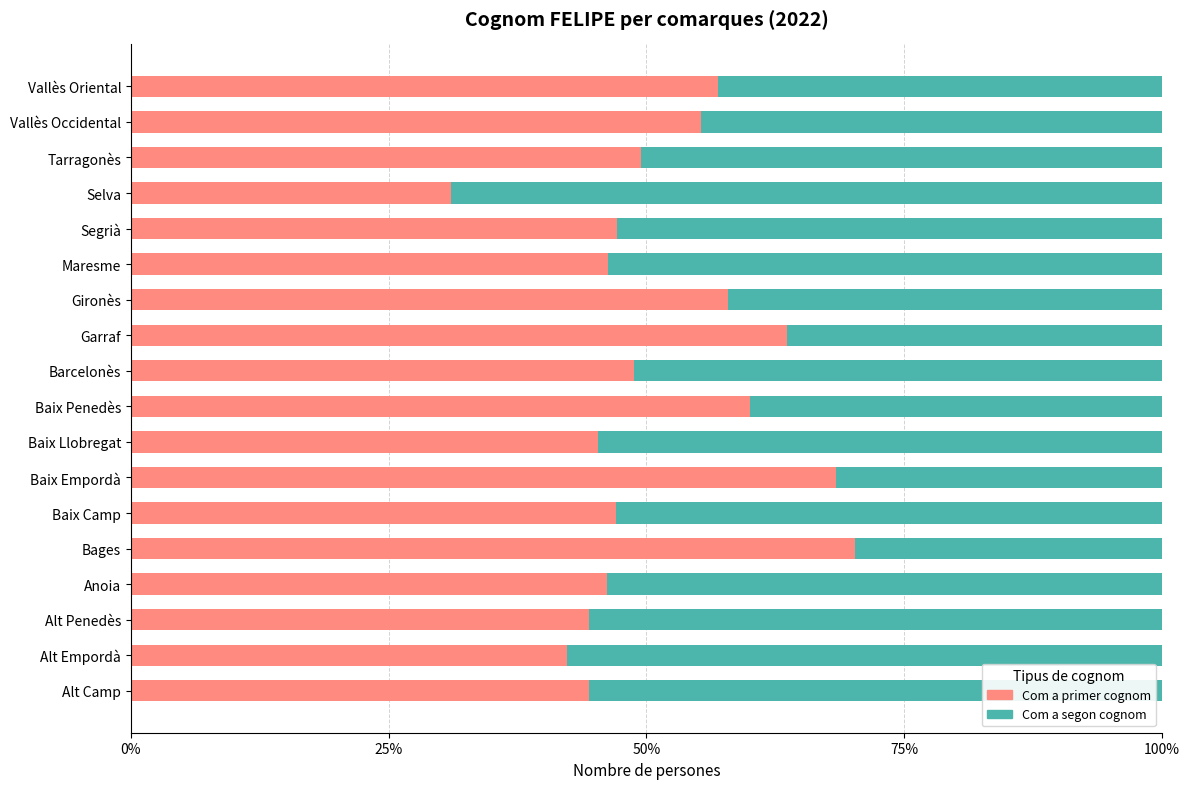

Which category has the lowest value in the Com a primer cognom series?

Selva